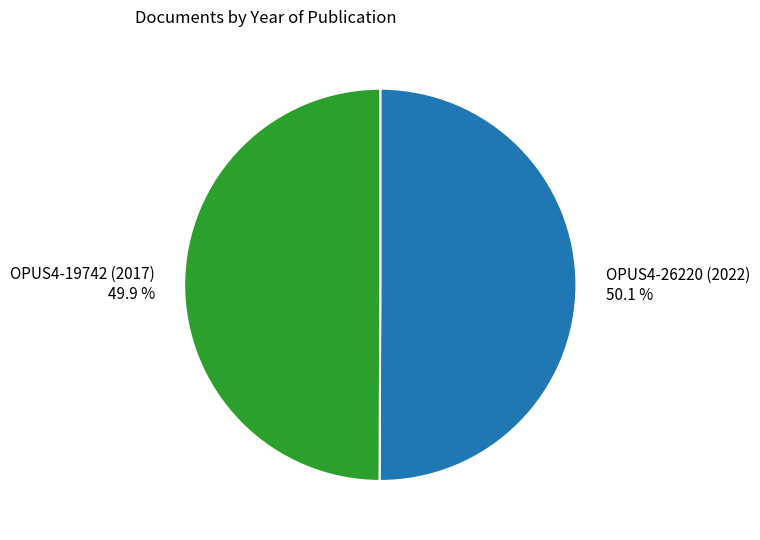

To the nearest percent, what is the combined percentage of OPUS4-26220 (2022) and OPUS4-19742 (2017)?

100%